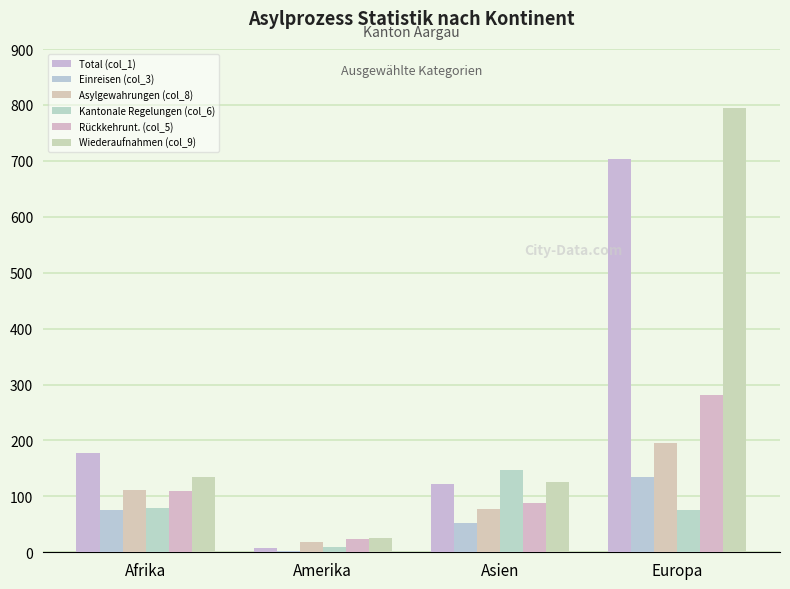

Does the chart contain stacked bars?

No